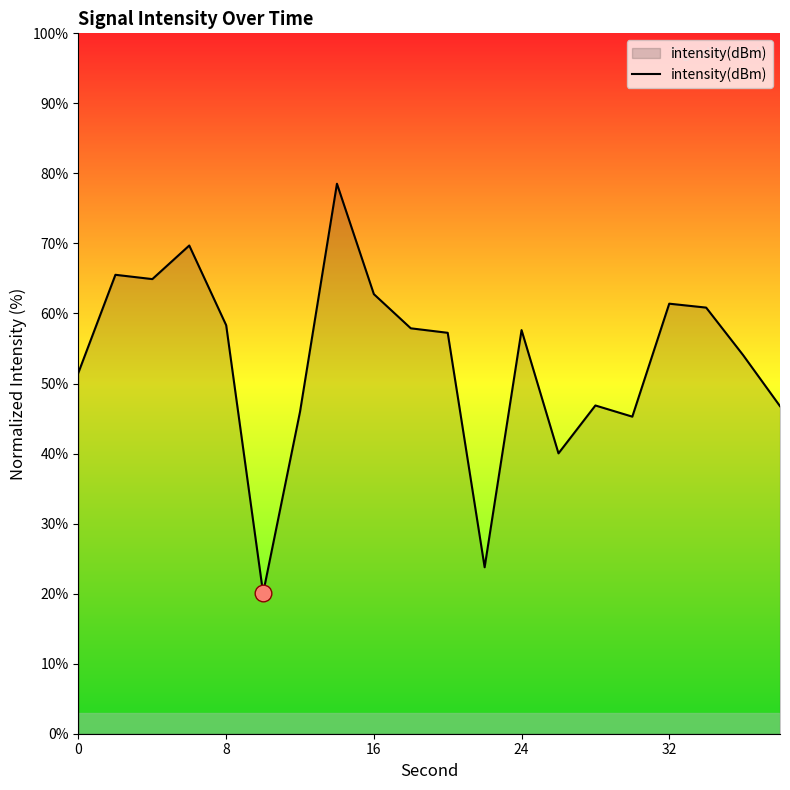

What is the difference between the maximum and minimum values?

58.5